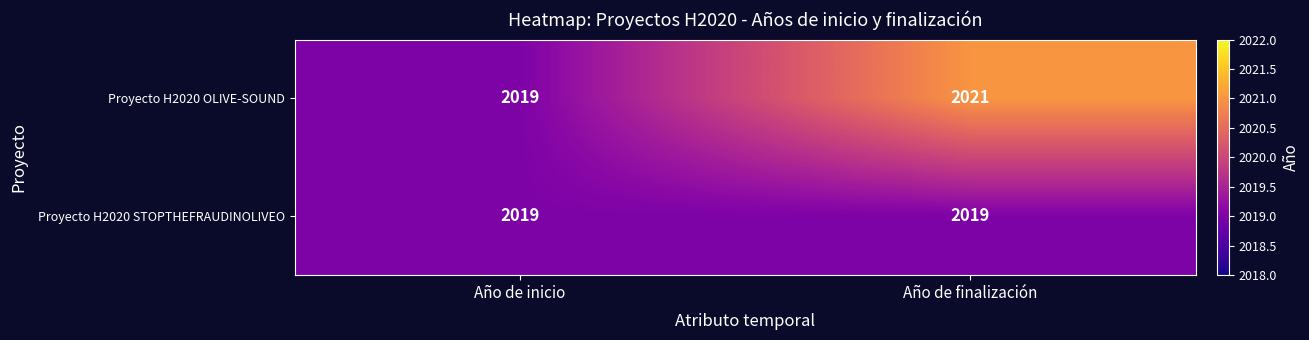

How many series are shown in this chart?

2